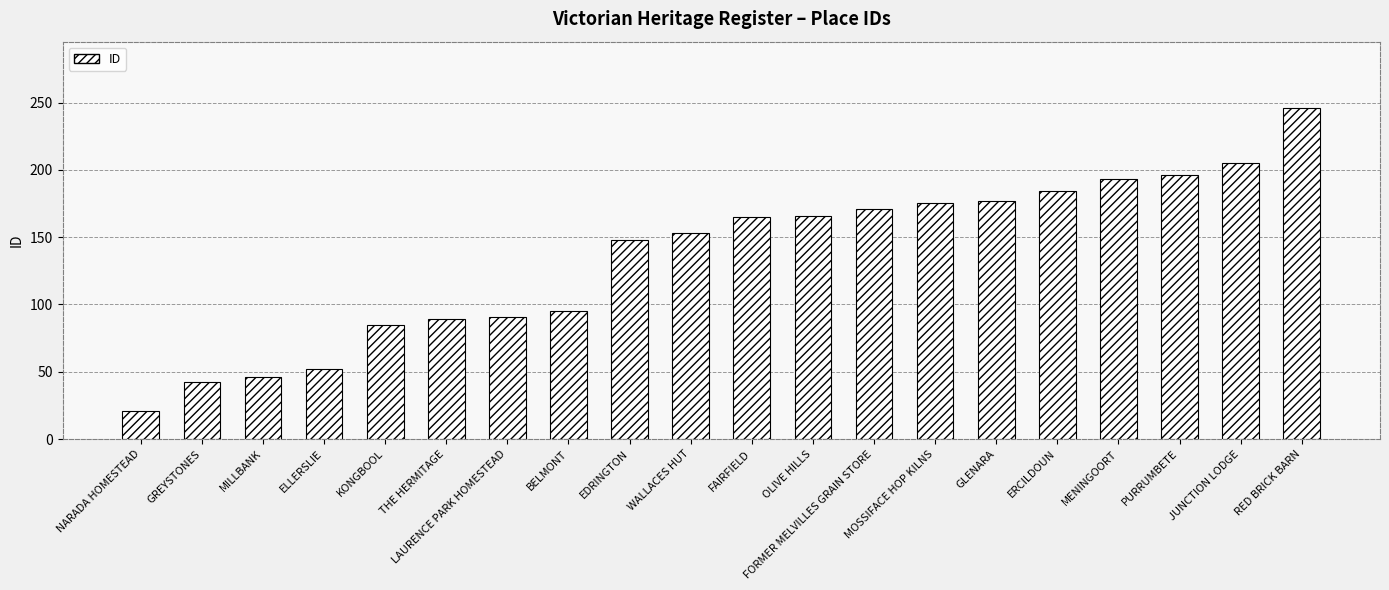

What is the smallest value displayed?

21